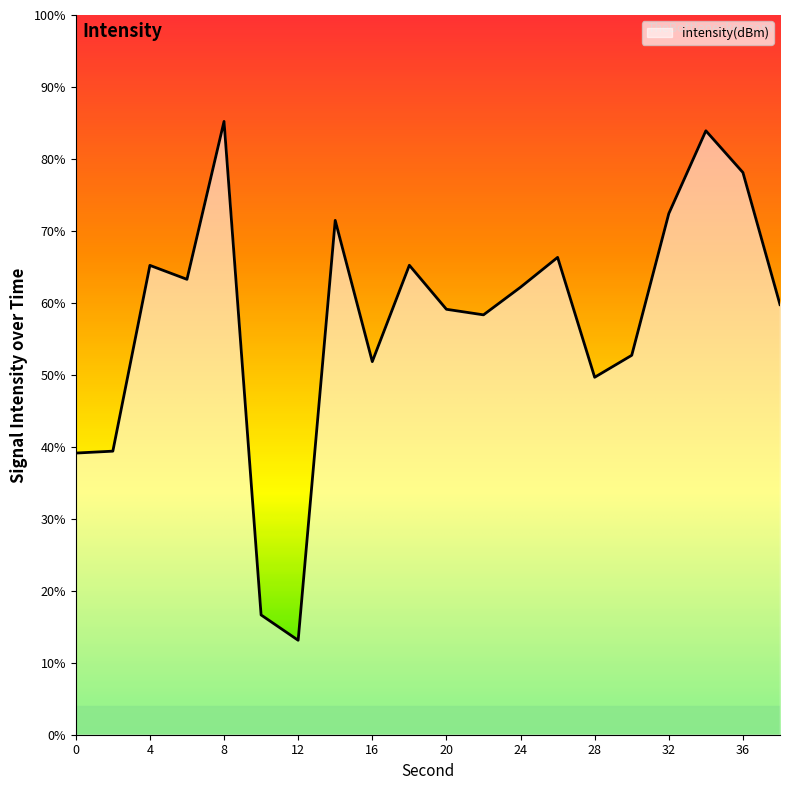

What is the minimum value shown in the chart?

13.1